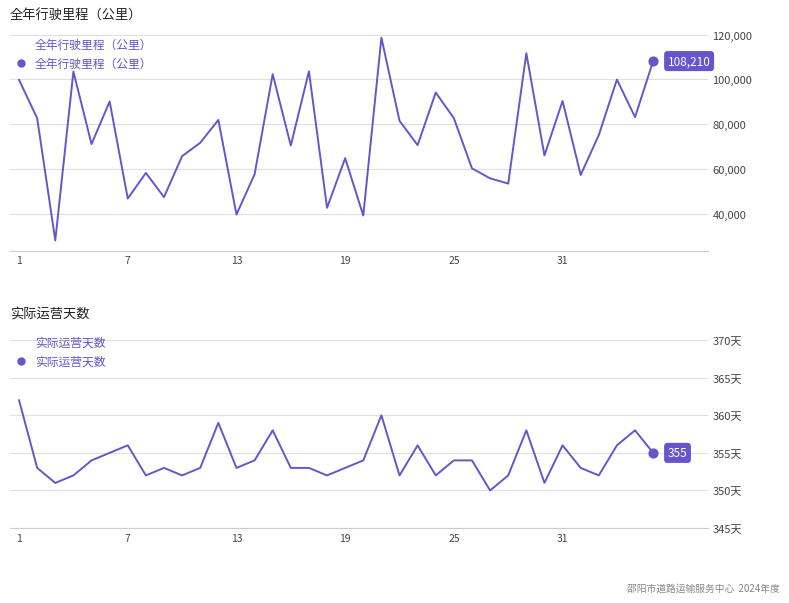

What is the lowest value of the 全年行驶里程（公里） series?

28065.7